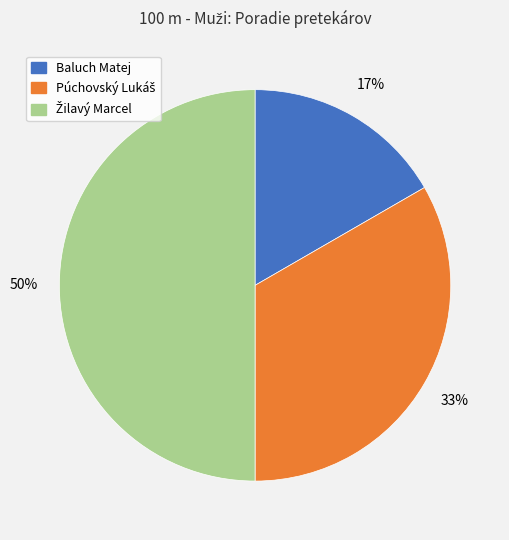

To the nearest percent, what is the difference between the largest and smallest slice percentages?

33%